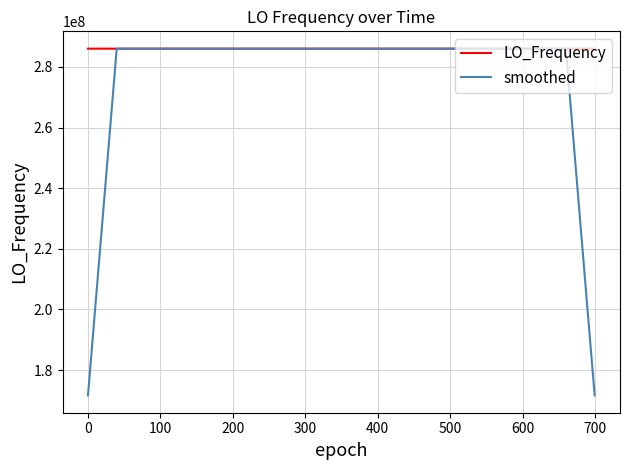

Which series has the largest total across all categories?

LO_Frequency